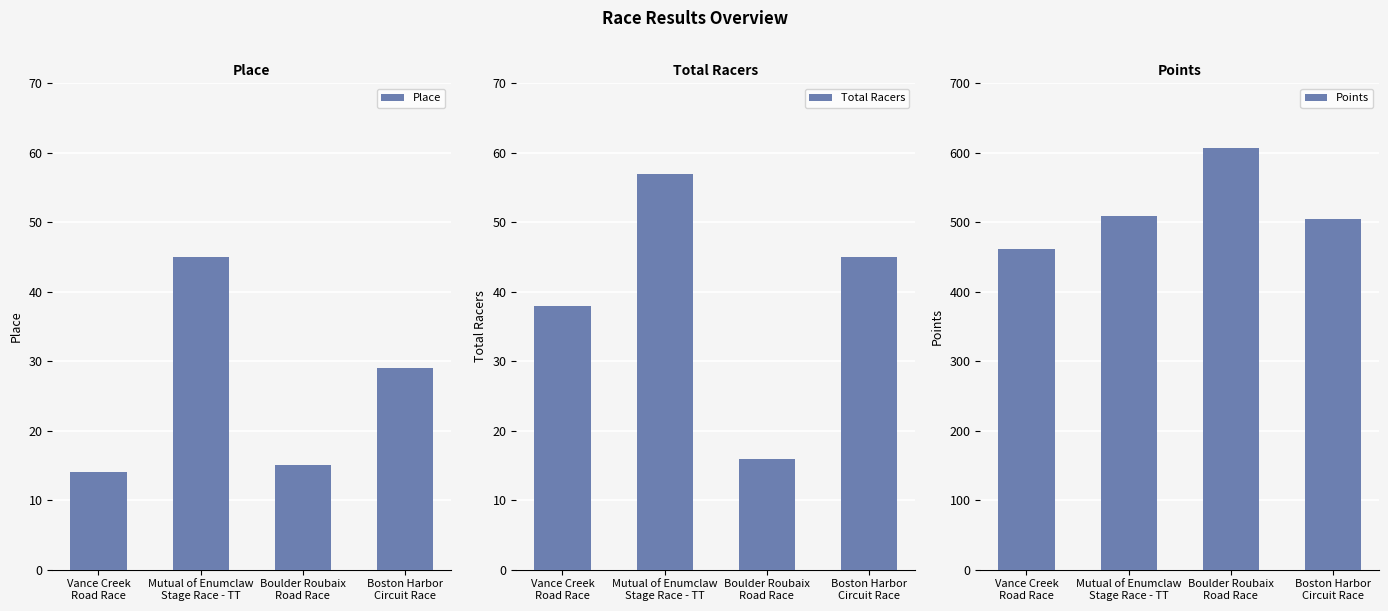

What is the sum of all Total Racers values?

156